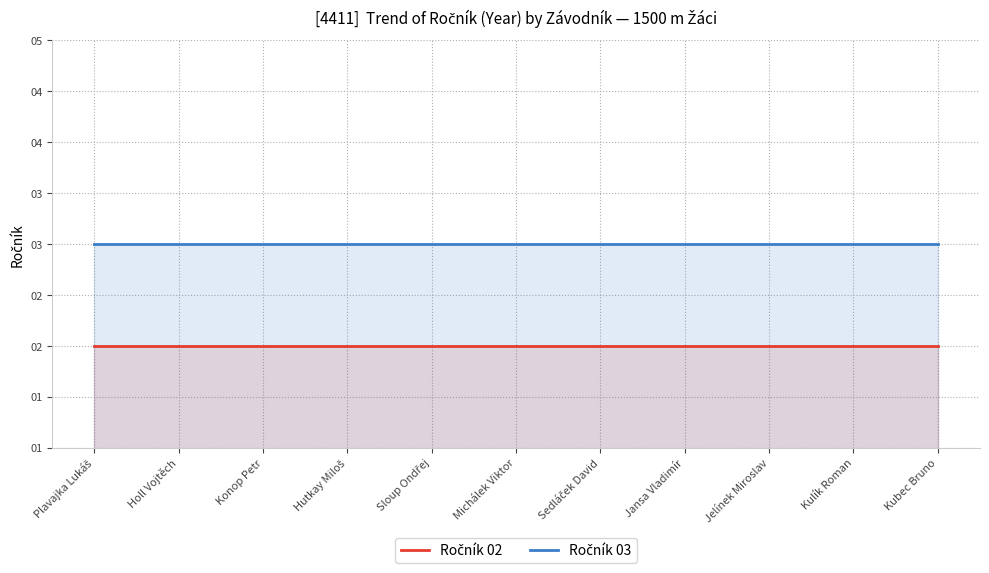

Which series has the largest range (max minus min)?

Ročník 02